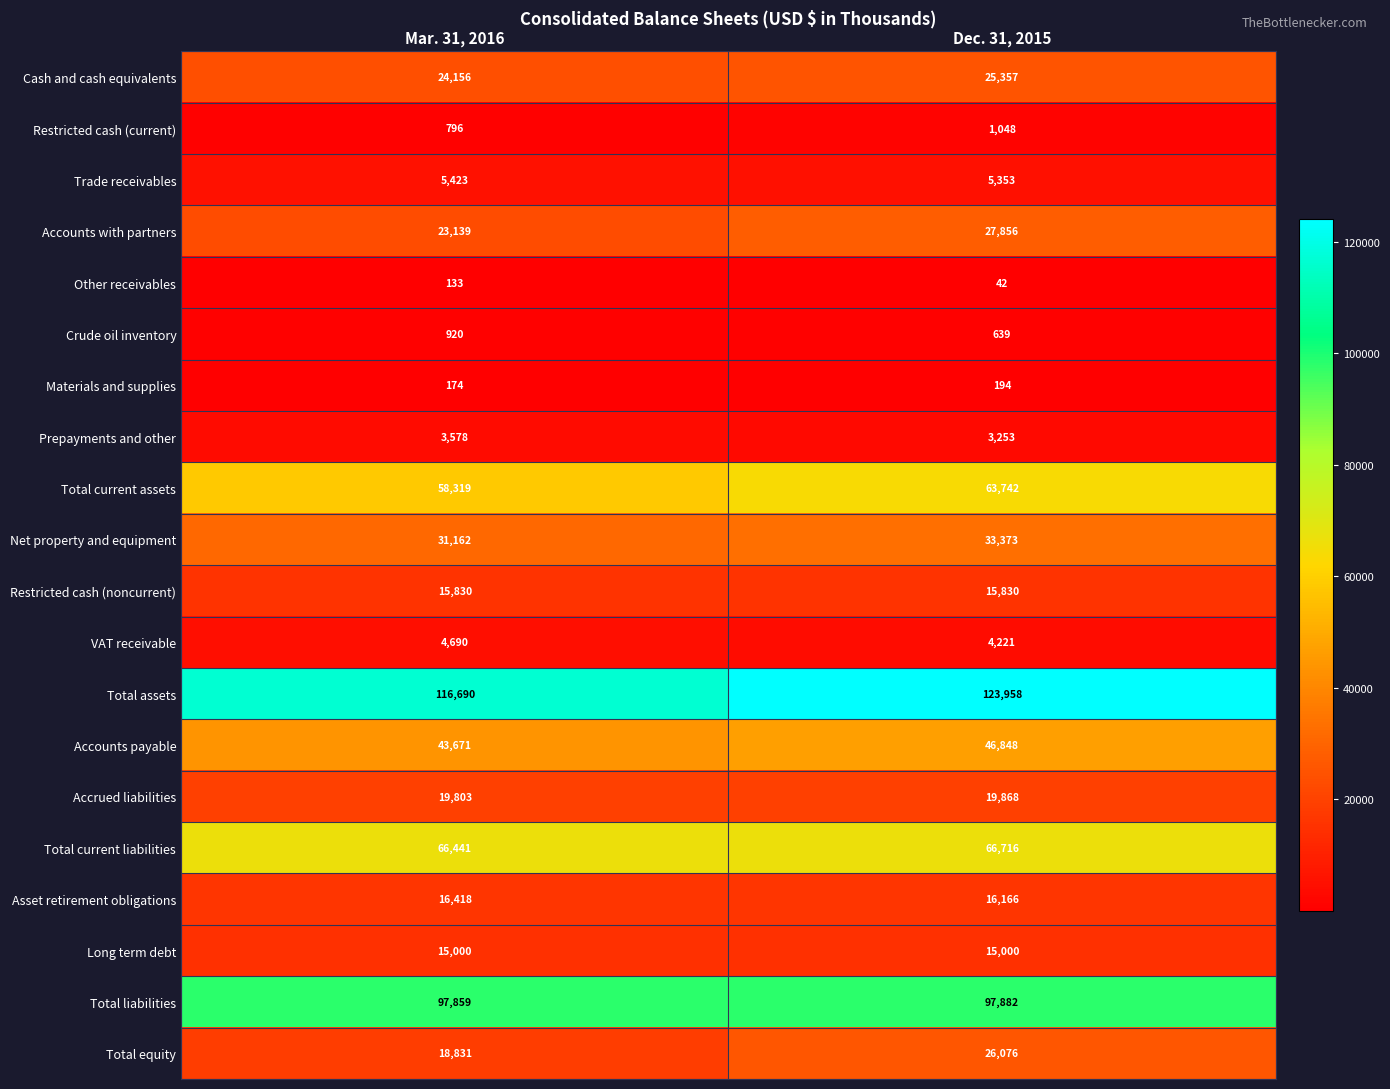

What is the highest value of the Net property and equipment series?

33373